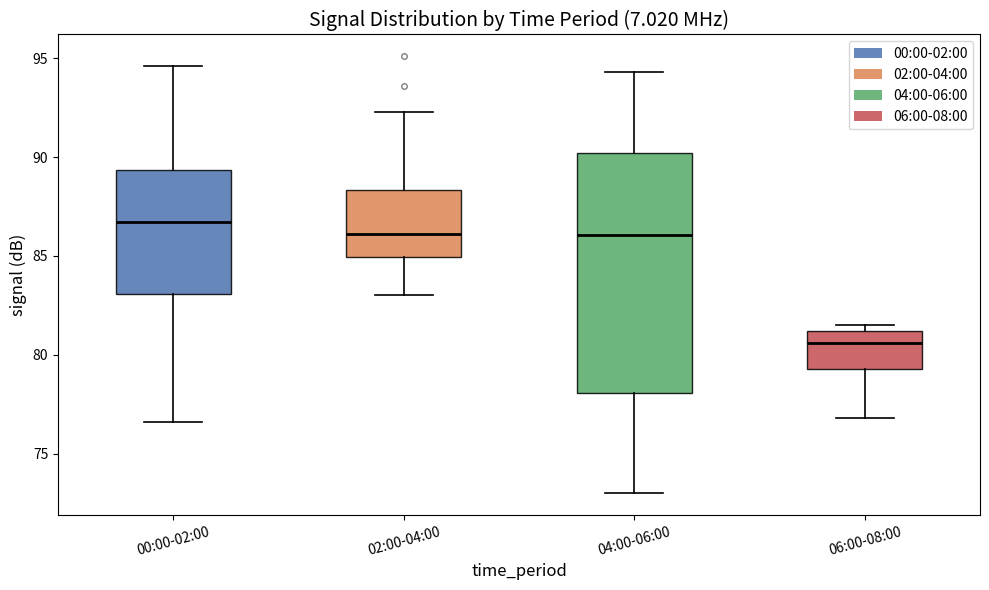

Reading left to right, read every box against the y-axis: the position of its median line, the range the box covers, and the ends of its whiskers. The values are not printed on the chart, so give them approximately, as read against the axis.

00:00-02:00: median 86.5, box 83.0 to 89.5, whiskers 76.5 to 94.5
02:00-04:00: median 86.0, box 85.0 to 88.5, whiskers 83.0 to 92.5
04:00-06:00: median 86.0, box 78.0 to 90.0, whiskers 73.0 to 94.5
06:00-08:00: median 80.5, box 79.5 to 81.0, whiskers 77.0 to 81.5